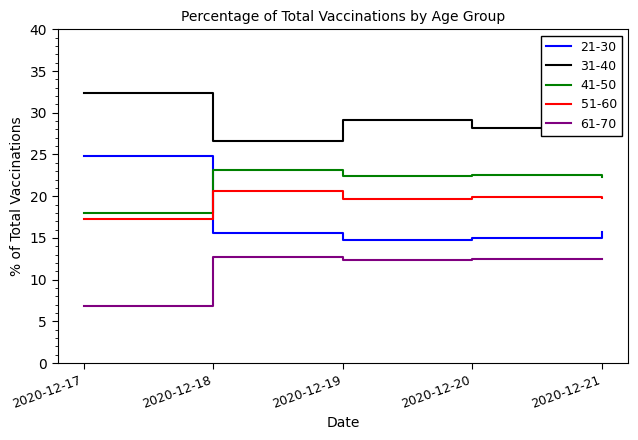

What is the difference between the second highest and second lowest values in the 21-30 series?

0.6